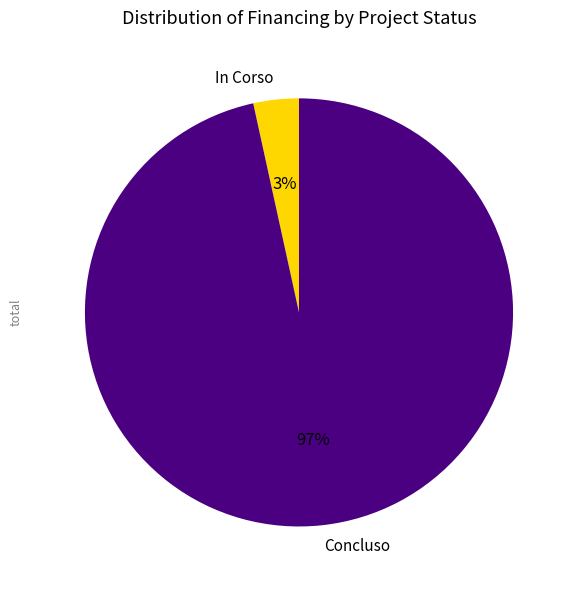

Which category has the smallest portion of the pie?

In Corso